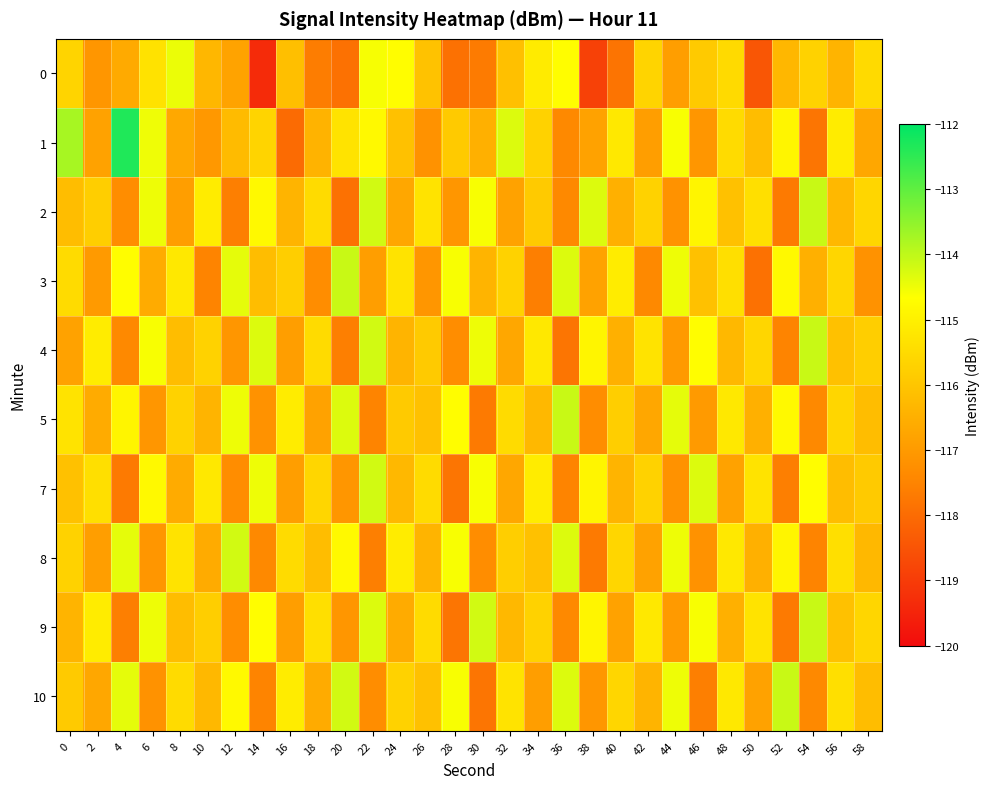

How many distinct data groups are displayed?

10